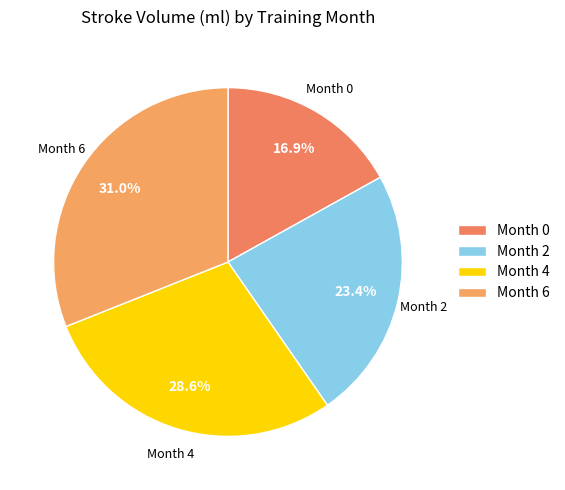

How many segments does this pie chart have?

4